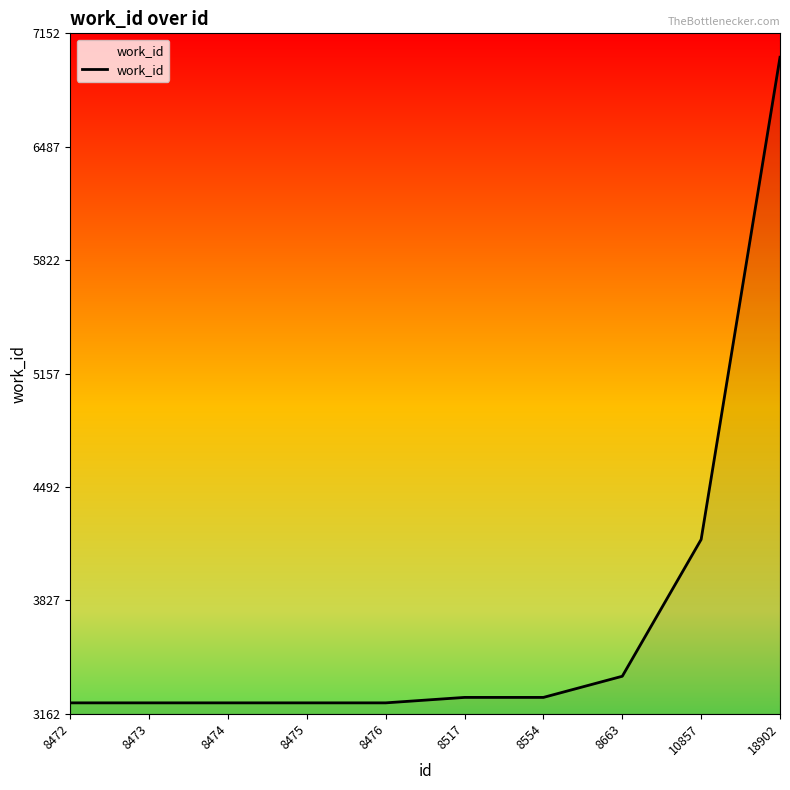

What is the approximate value at 18902, to the nearest 10?

7010